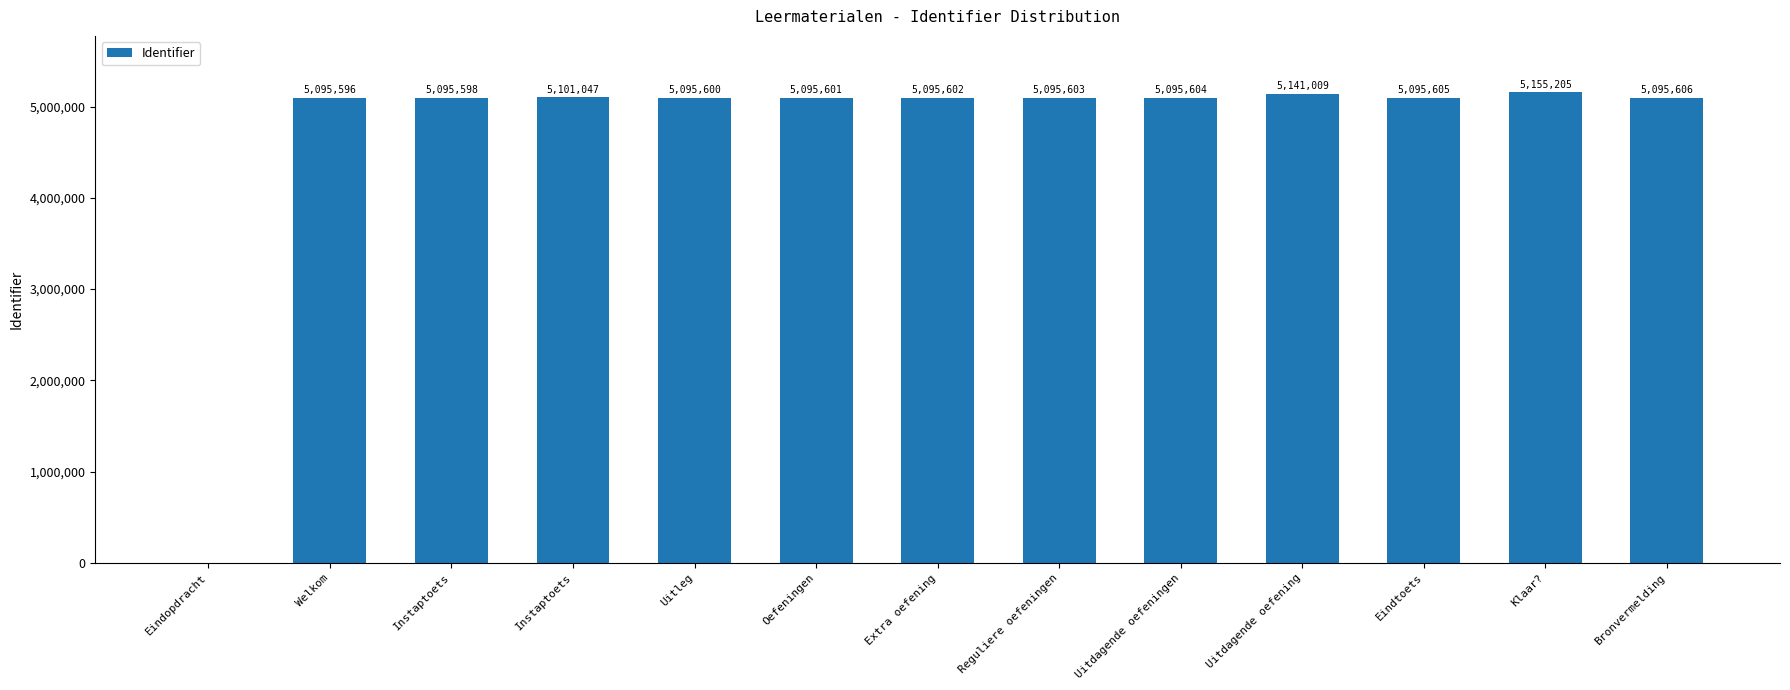

Reading right to left, what are all the values shown in this chart?

5095606	5155205	5095605	5141009	5095604	5095603	5095602	5095601	5095600	5101047	5095598	5095596	0